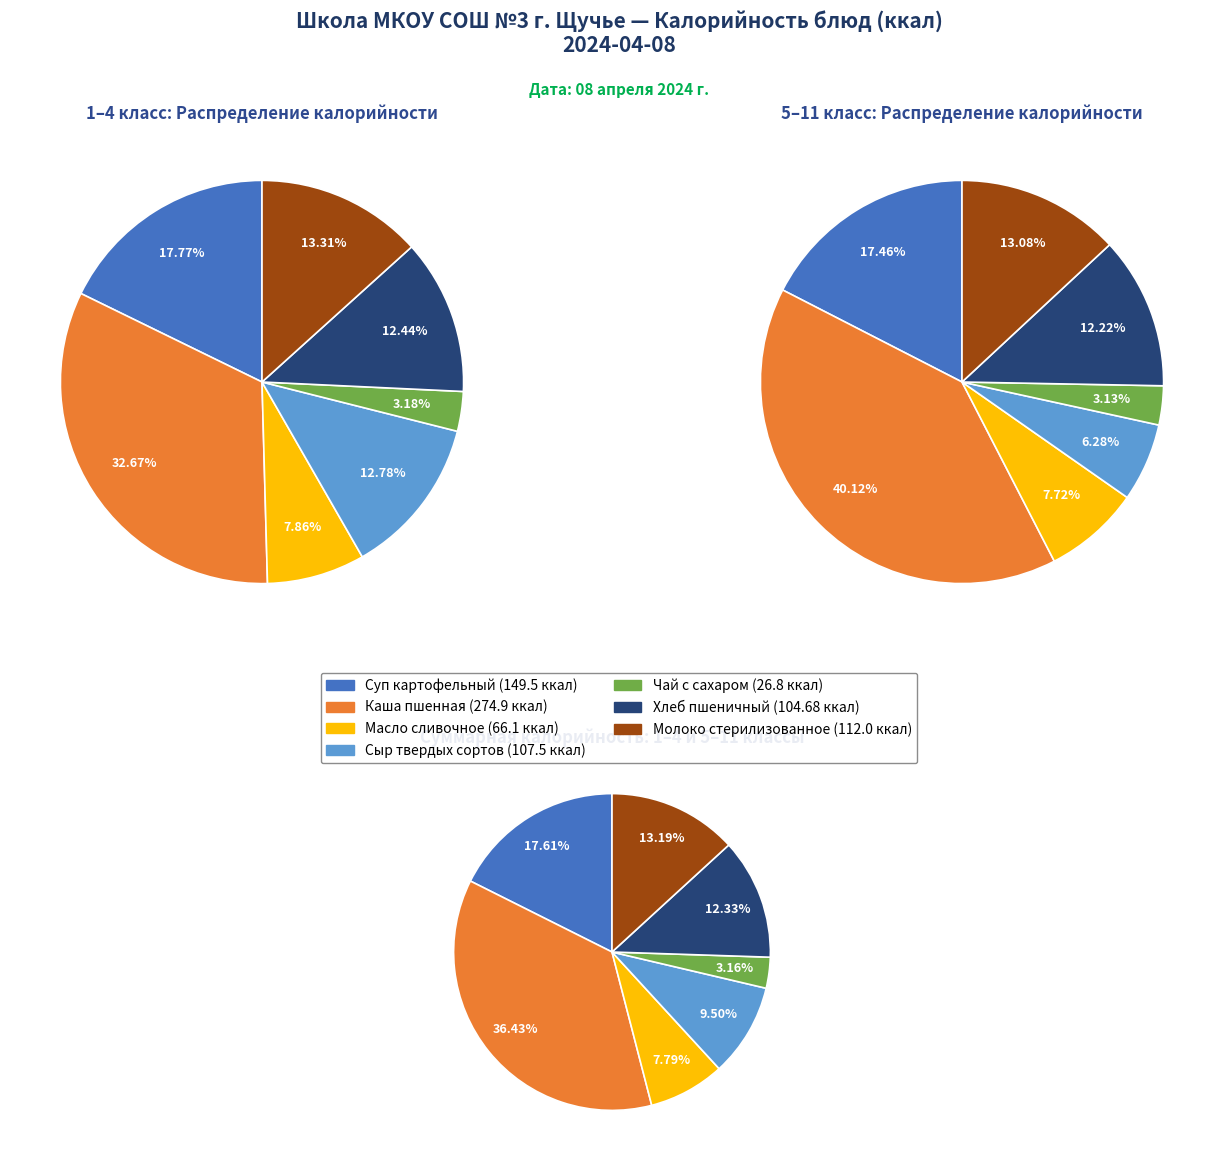

How many slices are in this pie chart?

7